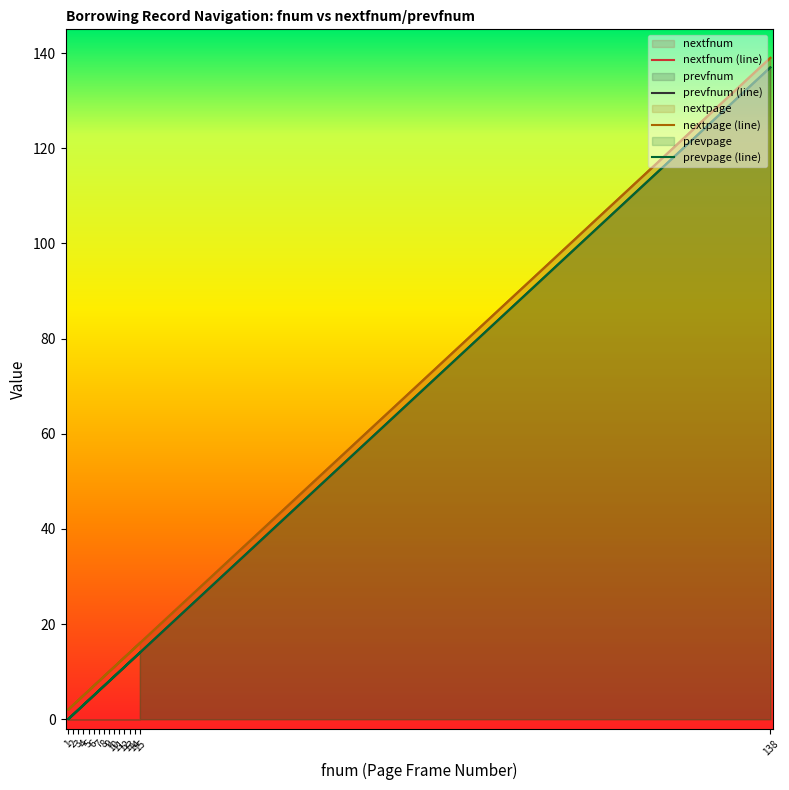

What value does the prevpage (line) series have at 5?

4